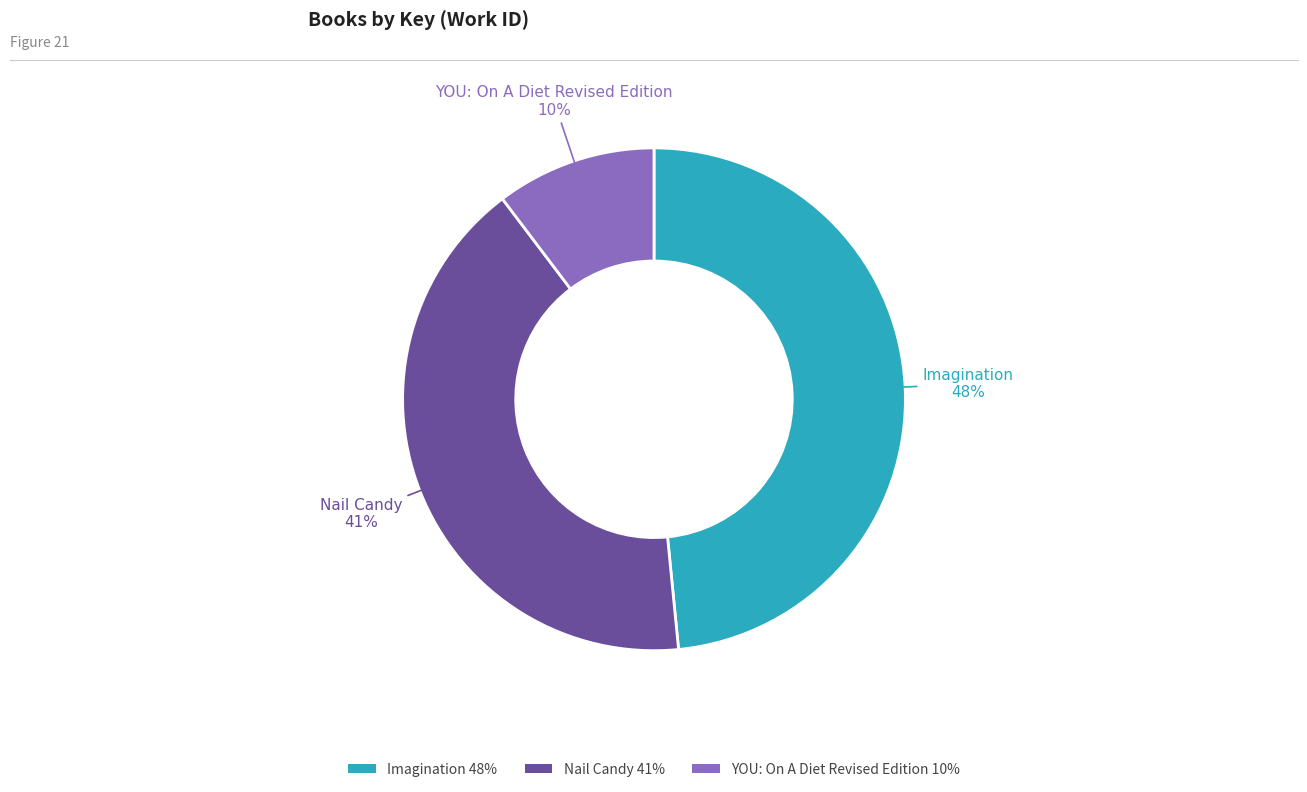

What is the largest slice in the pie chart?

Imagination